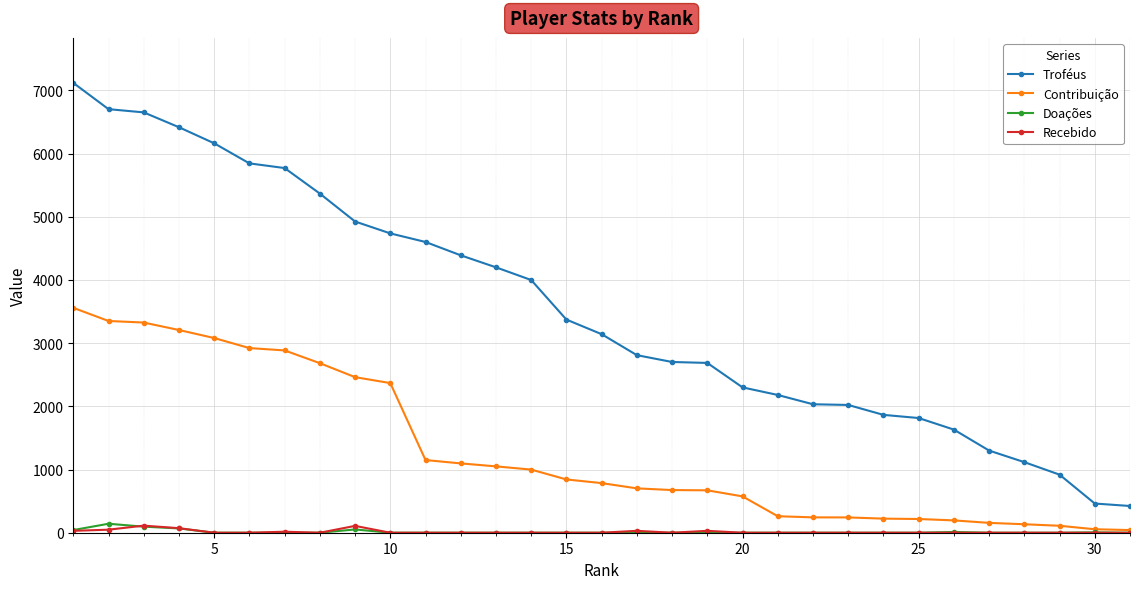

What is the difference between the maximum and second lowest values in the Contribuição series?

3504